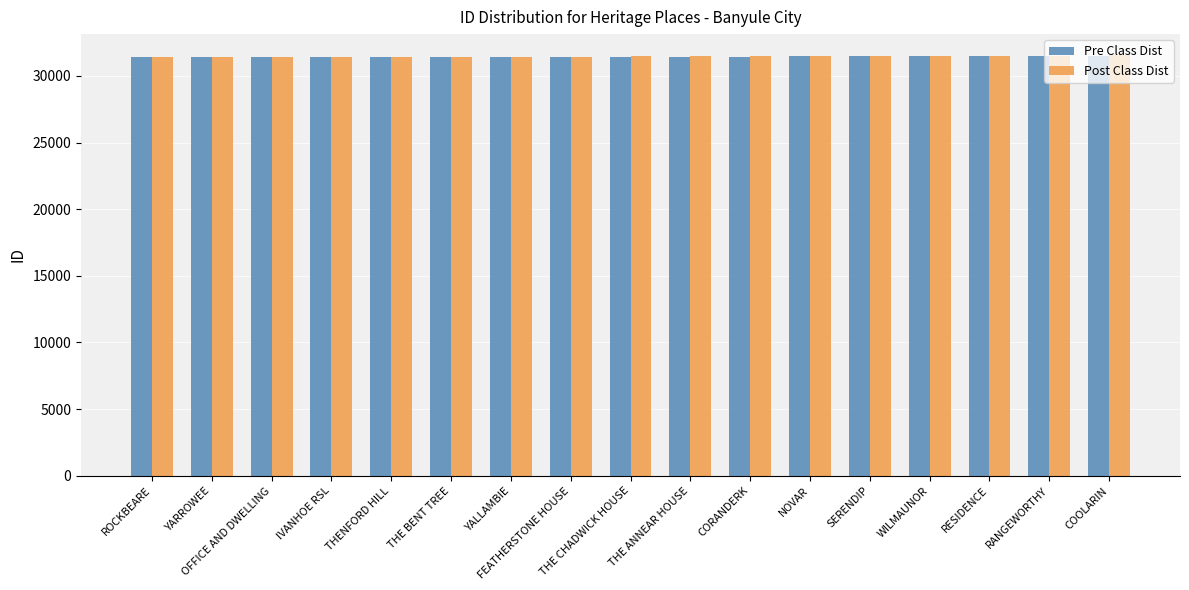

What is the highest value of the Post Class Dist series?

31555